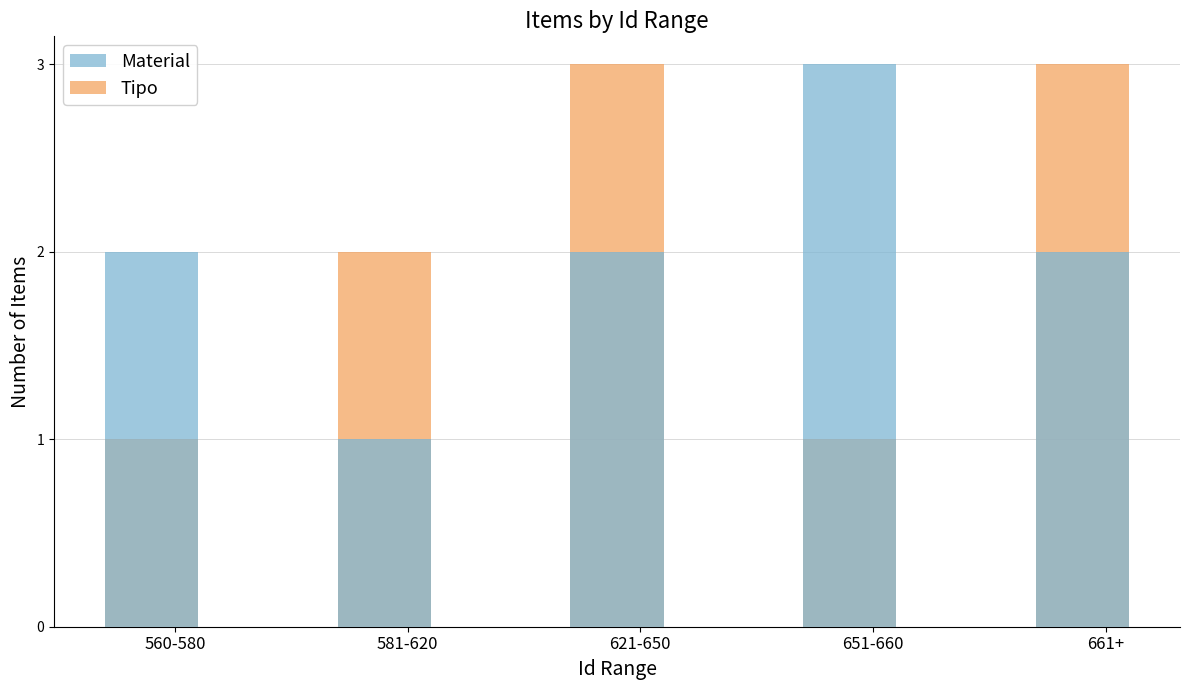

Is it true that Material equals 1 at 581-620?

True